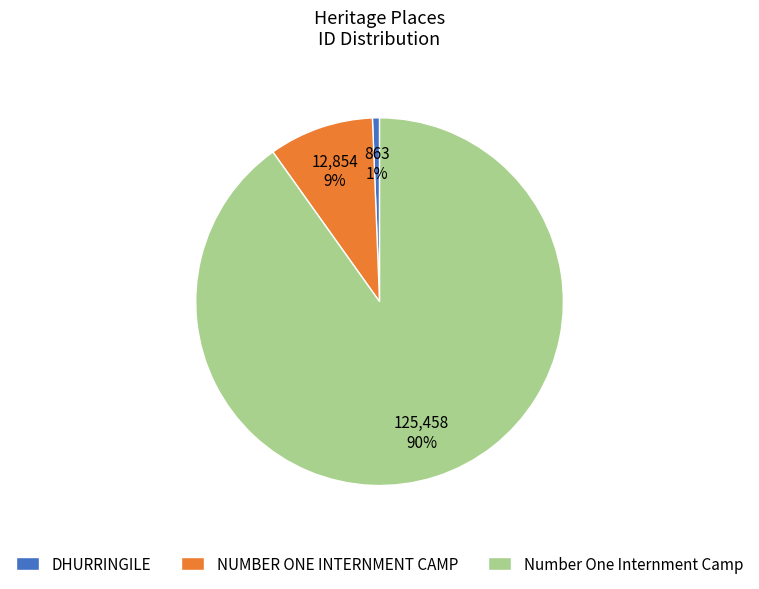

Does Number One Internment Camp represent more than half of the total?

Yes